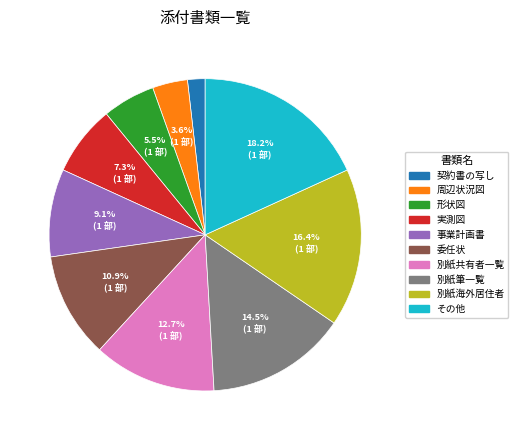

To the nearest percent, what portion does 契約書の写し represent?

2%